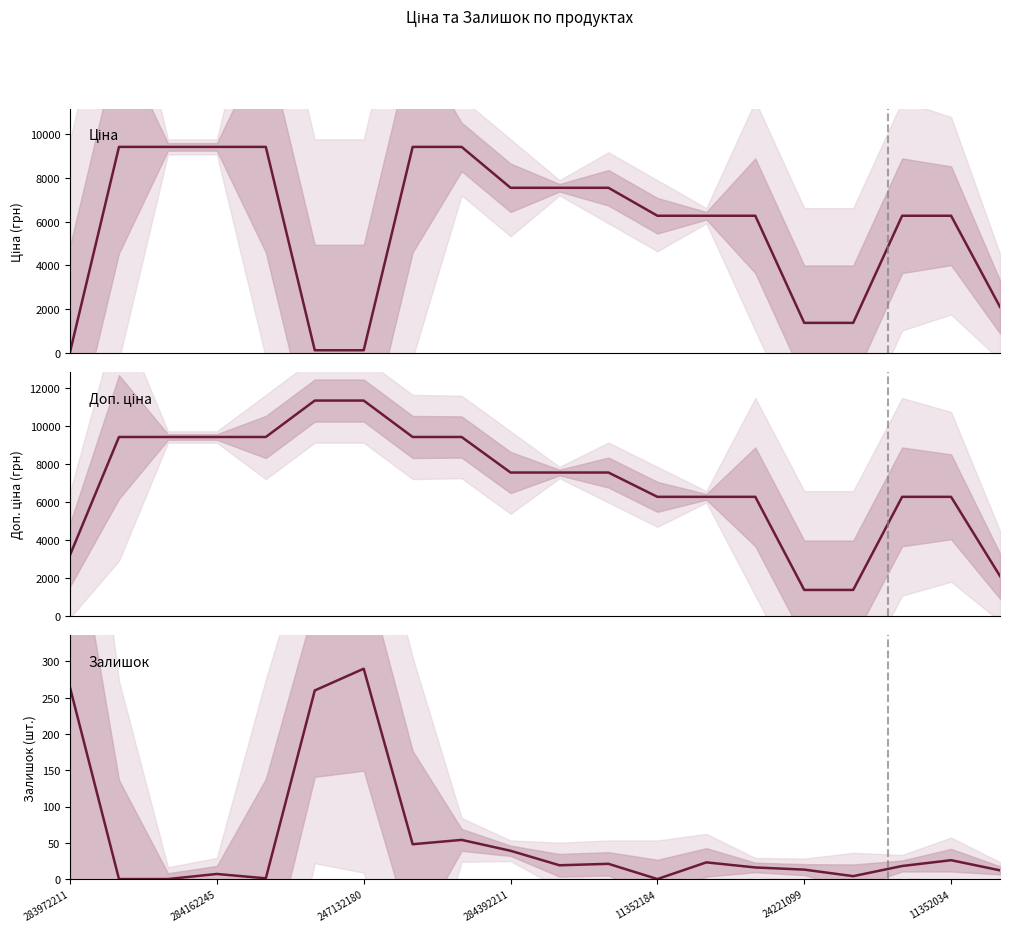

Rank the series by their average value, from highest to lowest.

Доп. ціна, Ціна, Залишок